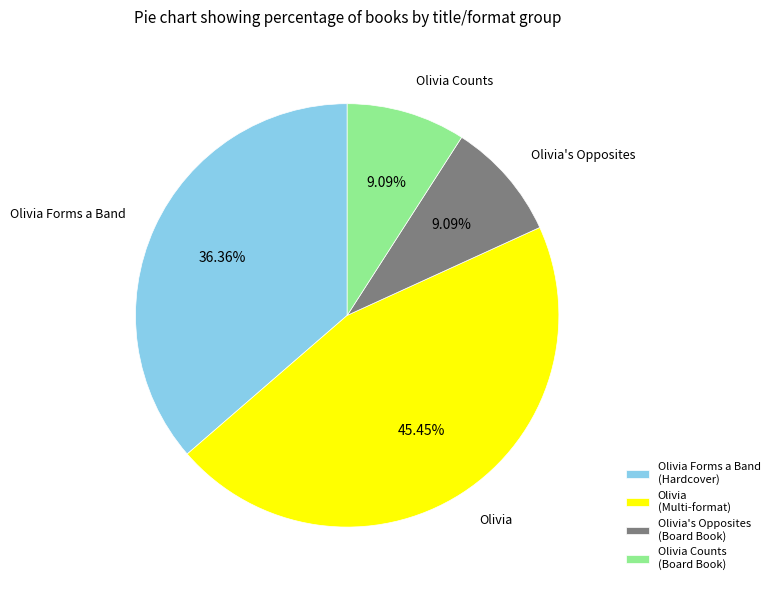

What is the largest slice in the pie chart?

Olivia (Multi-format)